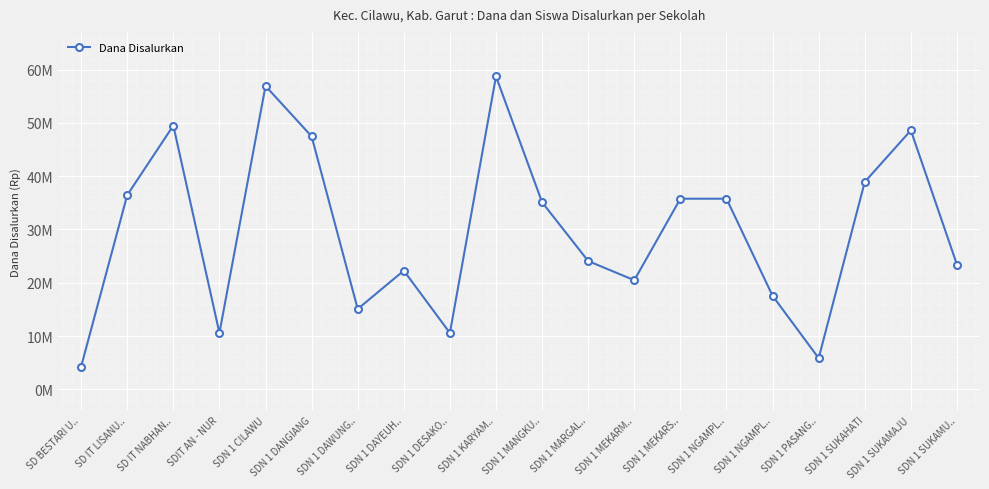

Where does the data first go above 35100000?

SD IT LISANU..